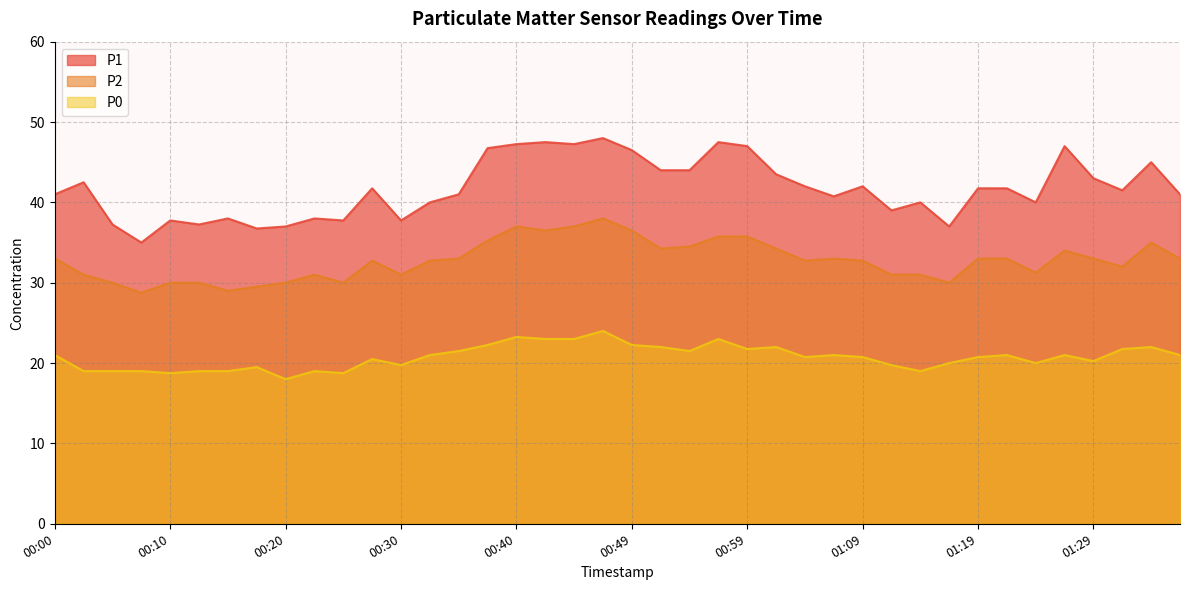

True or false: P0 has a value of 11.5 at 01:19.

False